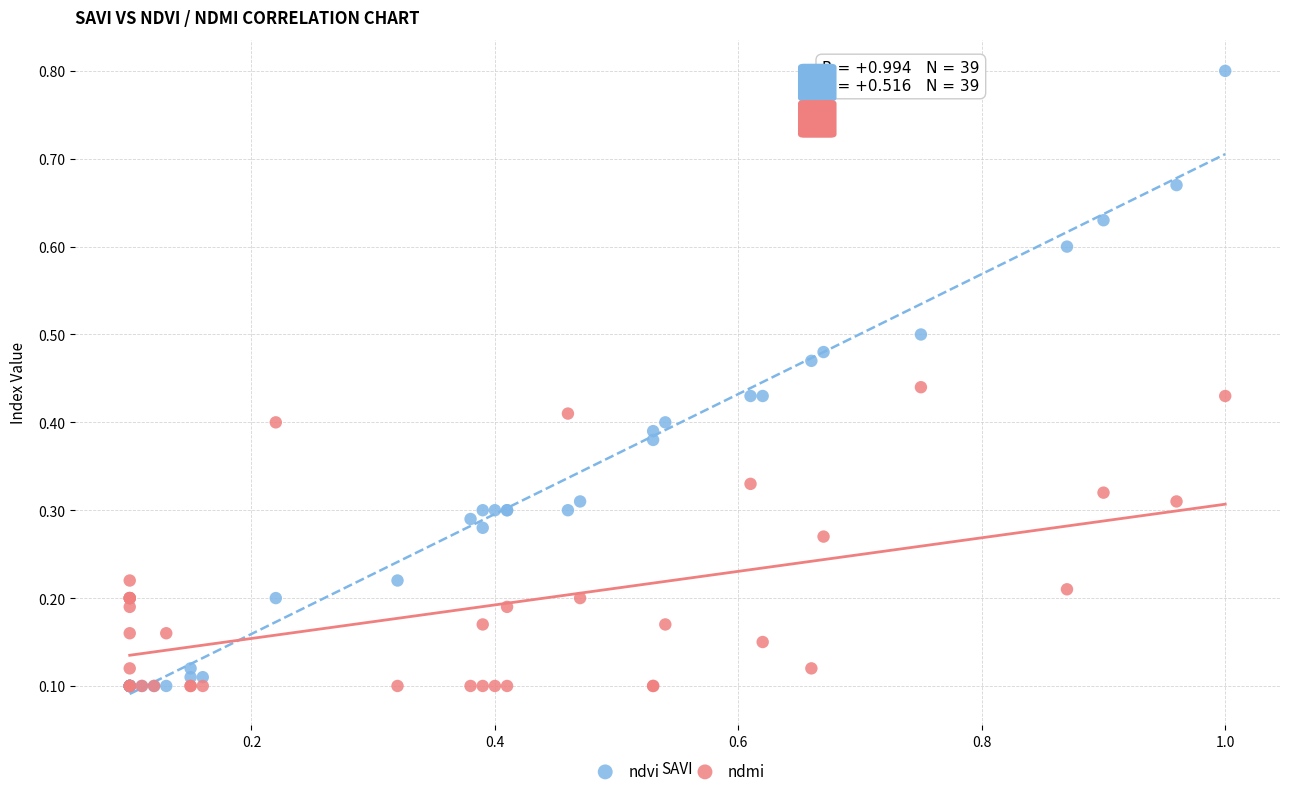

Which series contains the highest Y value?

ndvi